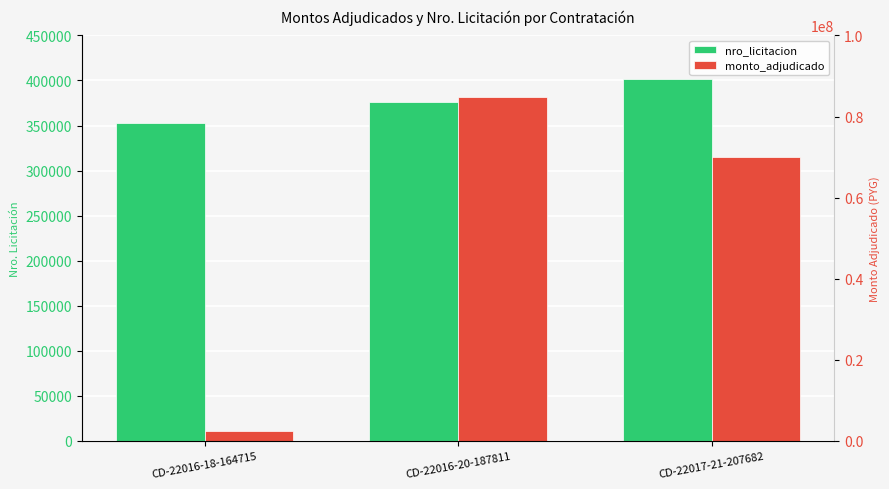

What is the value of the monto_adjudicado bar at the 3rd from the left?

69955526